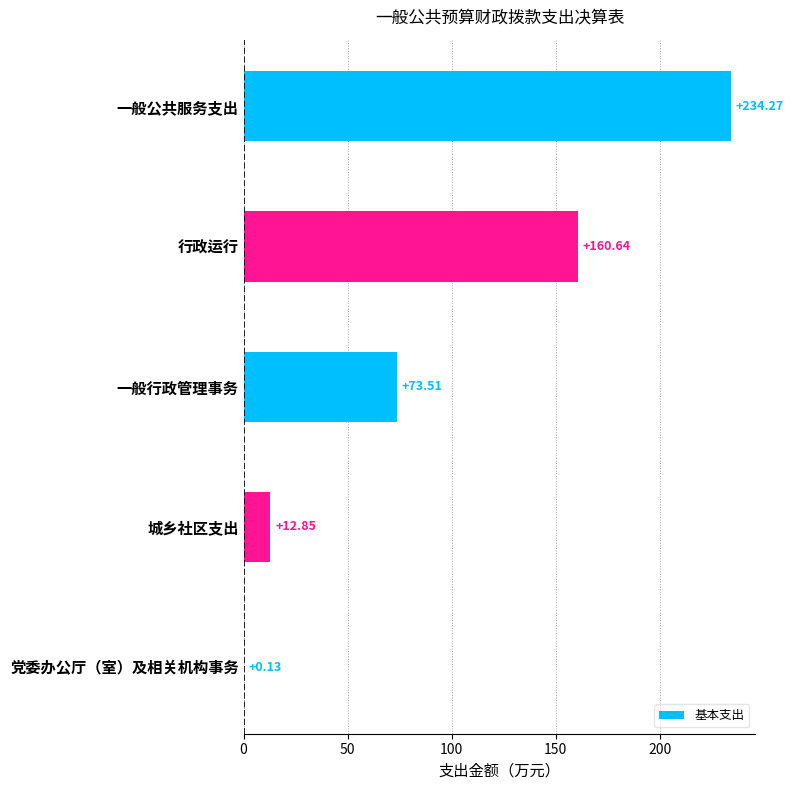

What is the sum of all values?

481.4